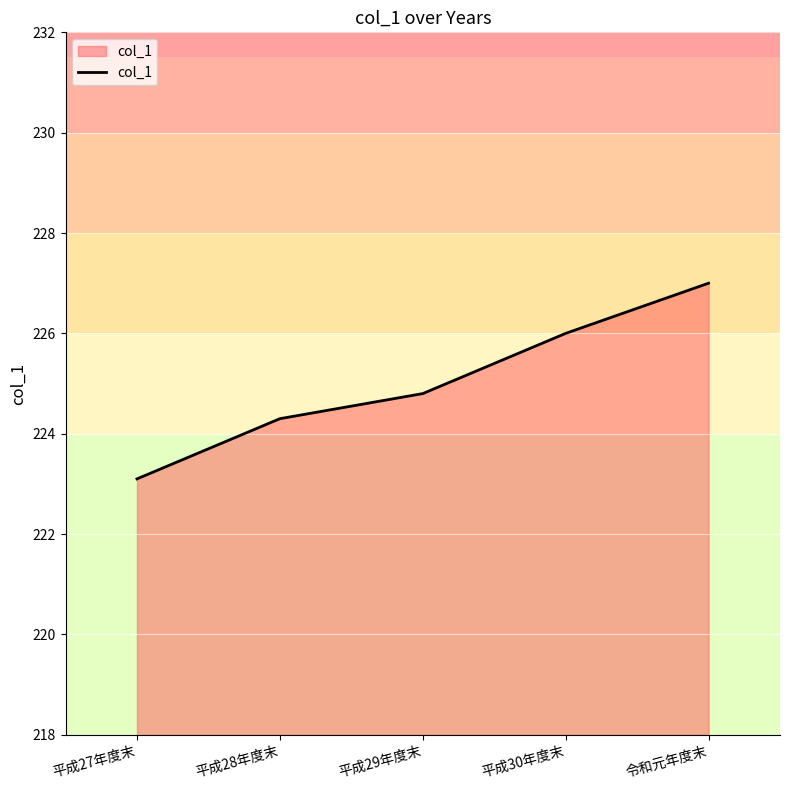

What position from the right is 平成28年度末?

4